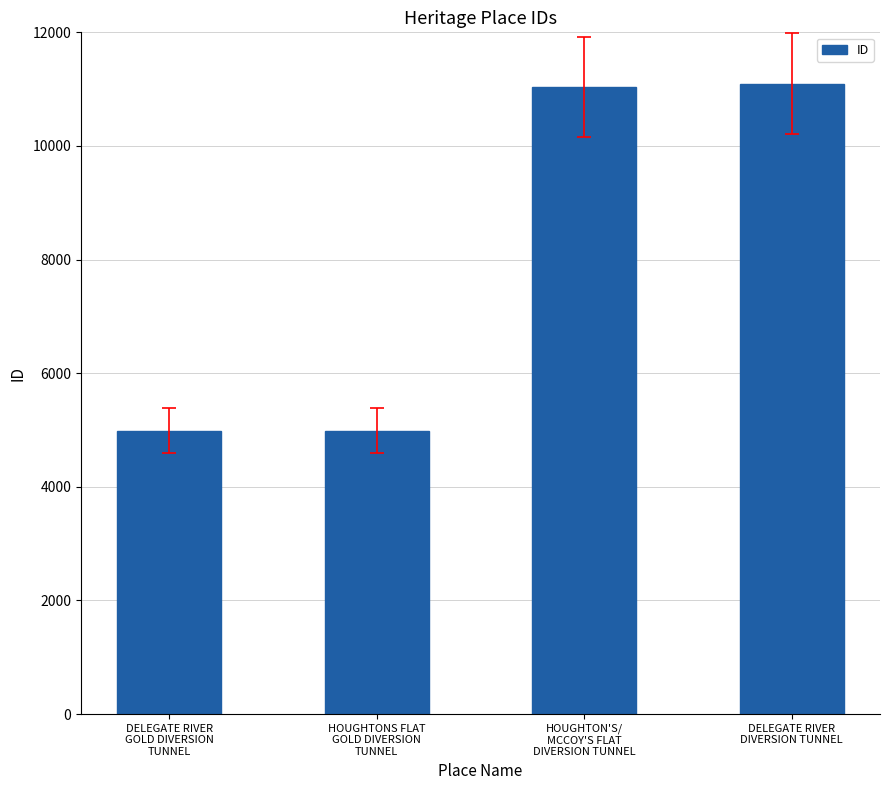

What is the minimum value shown in the chart?

4986